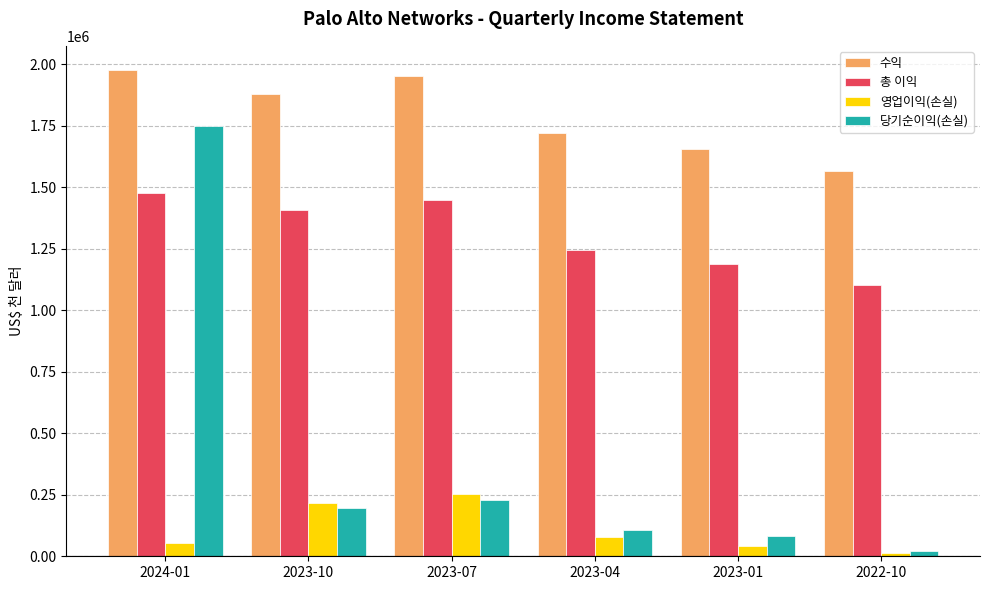

Rank the series by their average value, from lowest to highest.

영업이익(손실), 당기순이익(손실), 총 이익, 수익